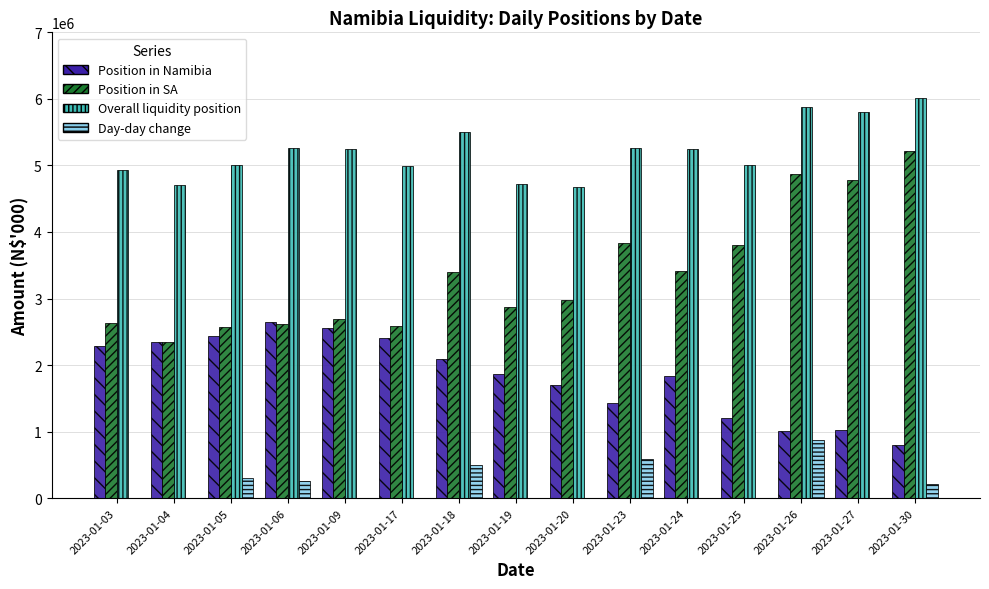

What is the sum of all Position in Namibia values?

27632275.3